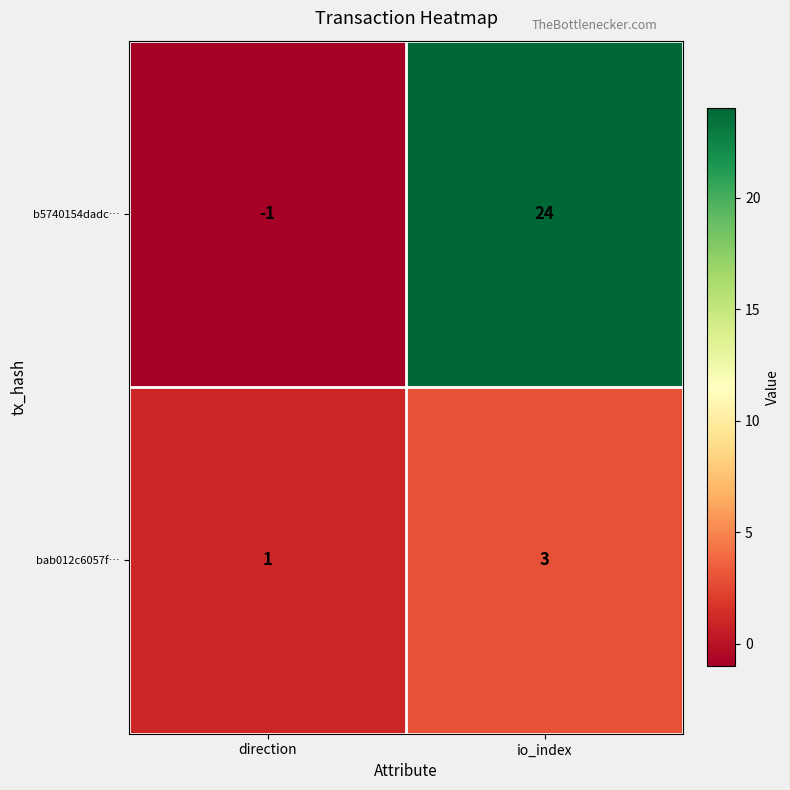

What value does the bab012c6057f… series have at io_index?

3